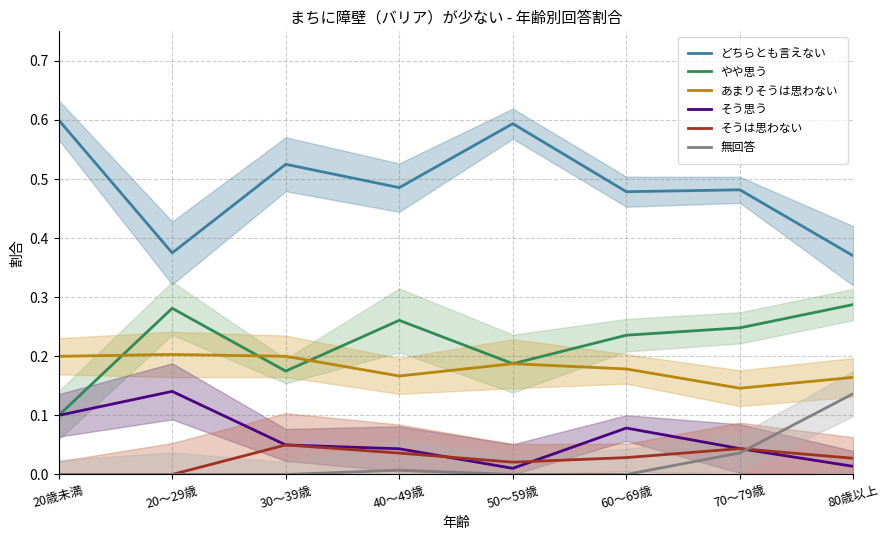

How many lines are shown in the chart?

6